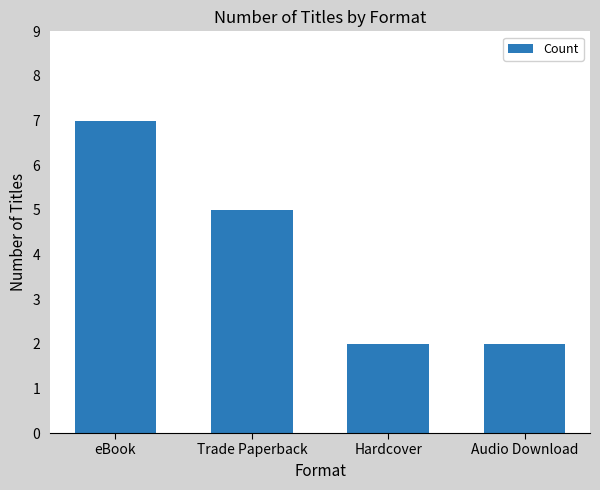

The value at Trade Paperback is 1. True or false?

False